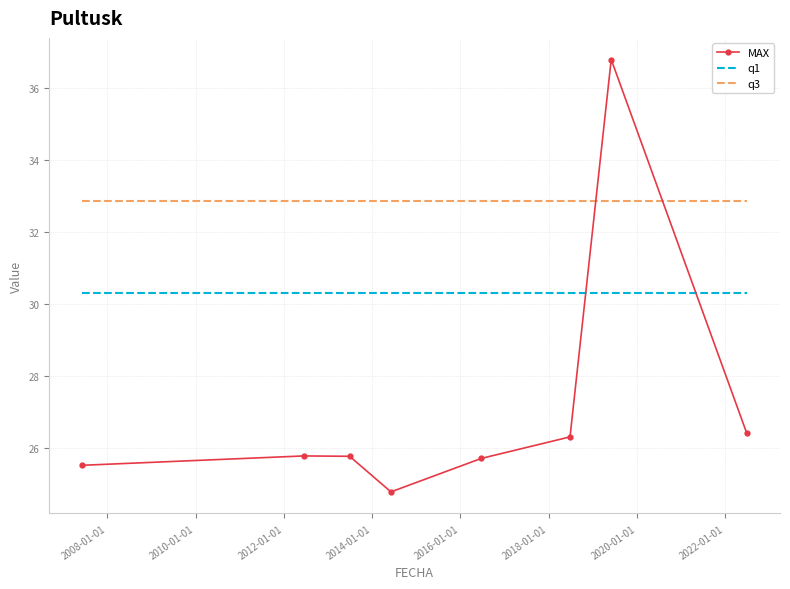

What is the lowest value of the MAX series?

24.8